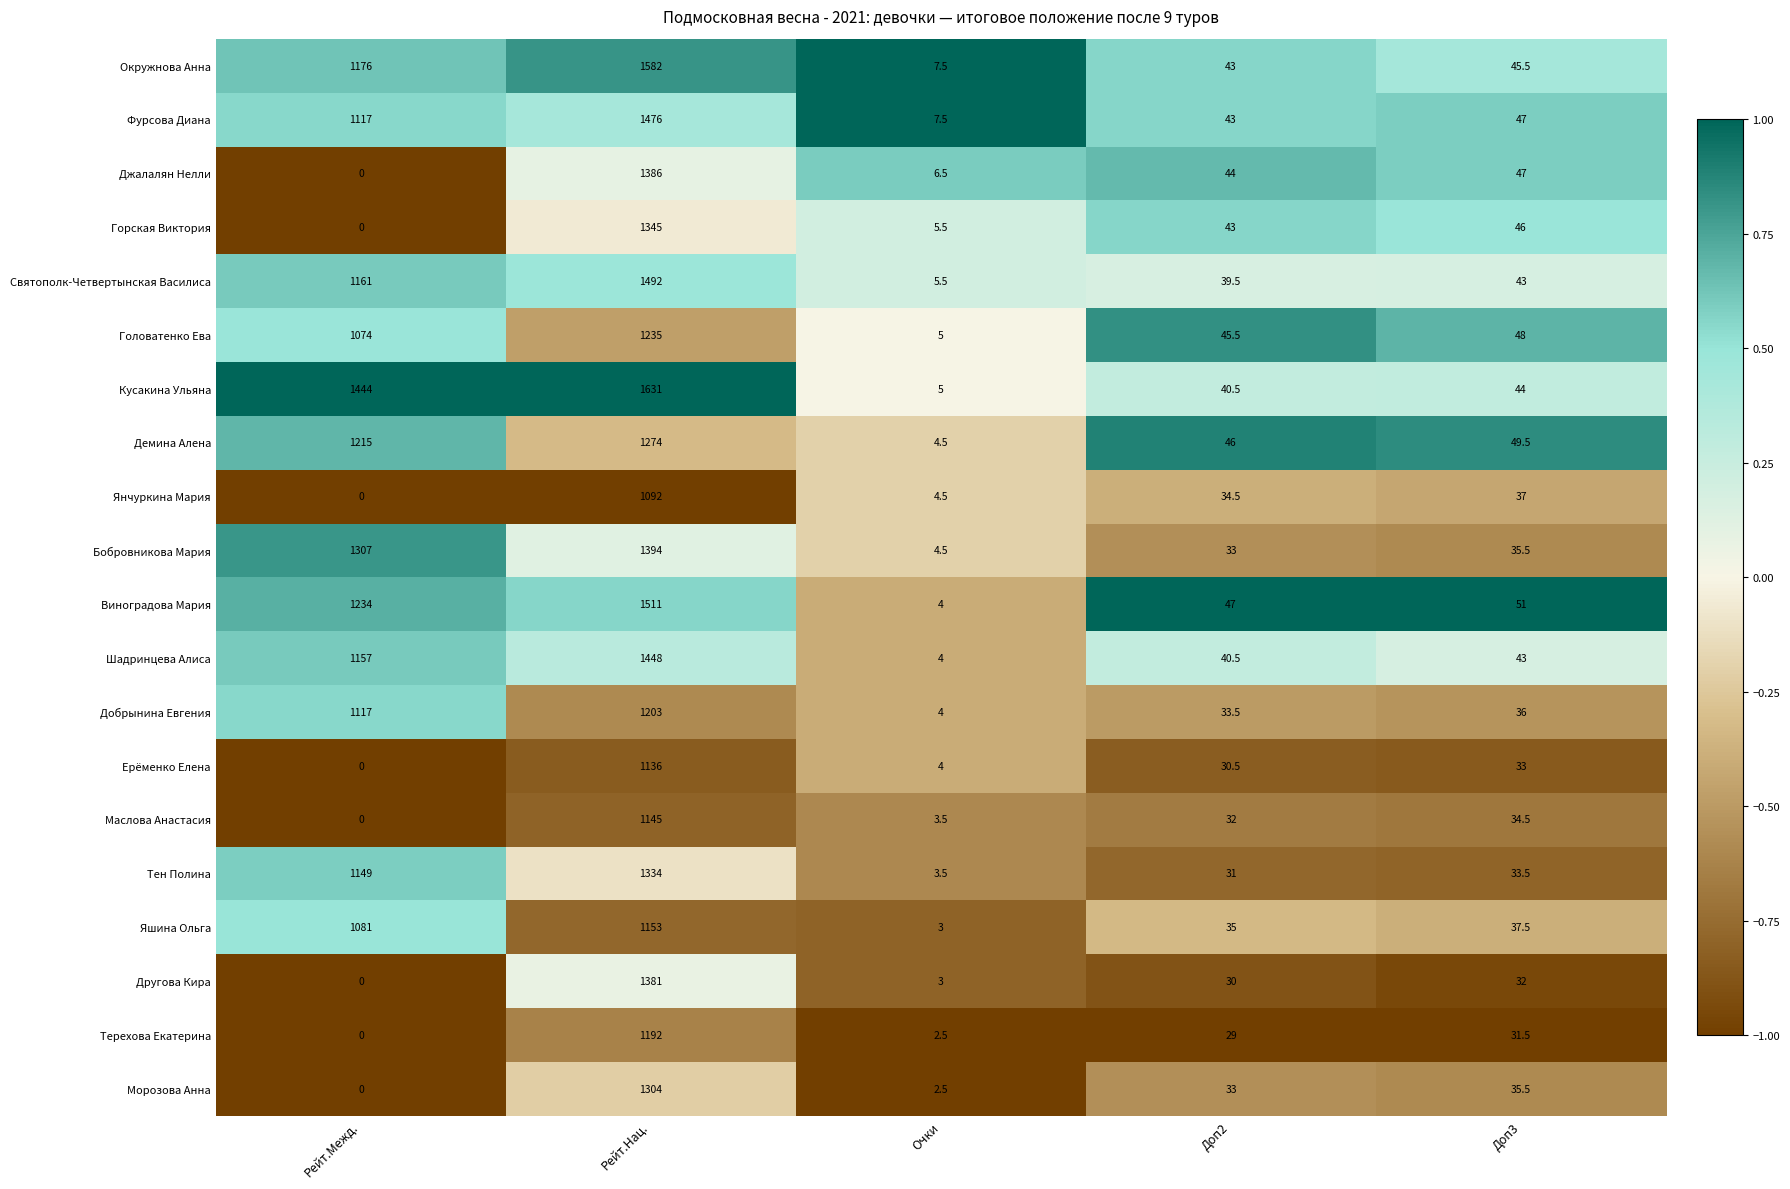

At how many categories does at least one series exceed 0?

5